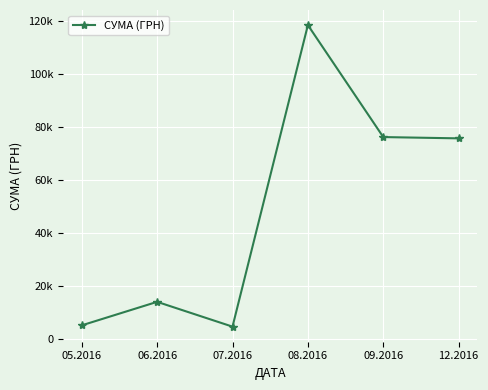

What position from the right is 05.2016?

6